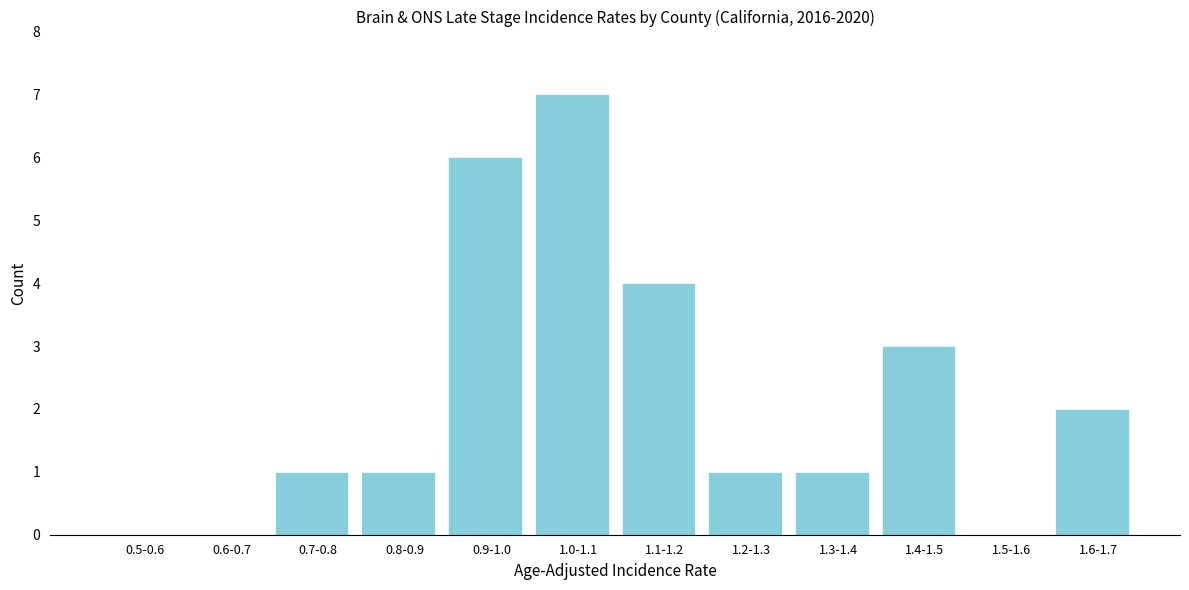

Reading left to right, list all the values displayed in this chart.

0.5-0.6=0	0.6-0.7=0	0.7-0.8=1	0.8-0.9=1	0.9-1.0=6	1.0-1.1=7	1.1-1.2=4	1.2-1.3=1	1.3-1.4=1	1.4-1.5=3	1.5-1.6=0	1.6-1.7=2